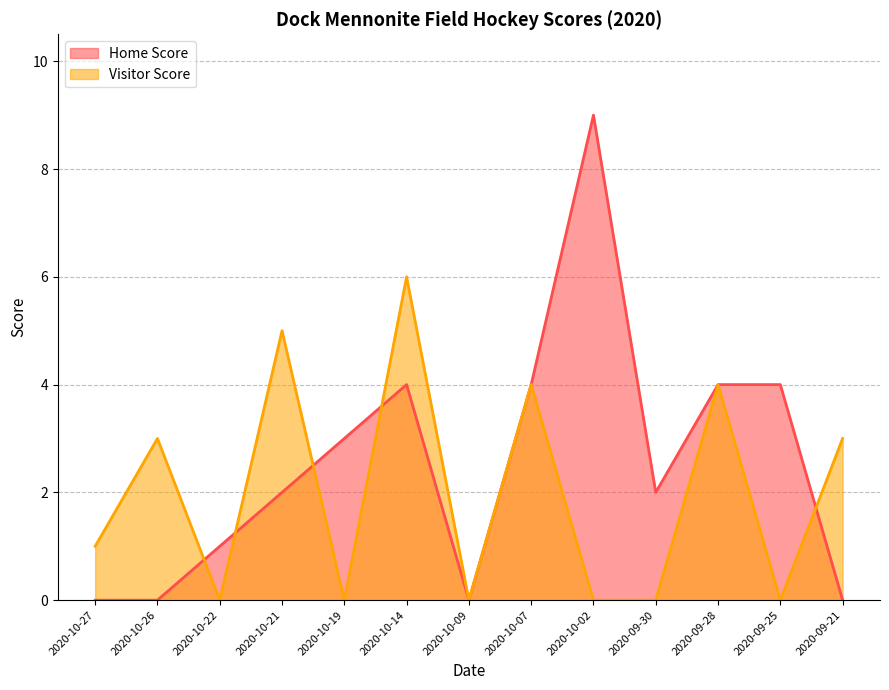

Reading left to right, list all the values displayed in this chart.

Home Score: 0	0	1	2	3	4	0	4	9	2	4	4	0
Visitor Score: 1	3	0	5	0	6	0	4	0	0	4	0	3